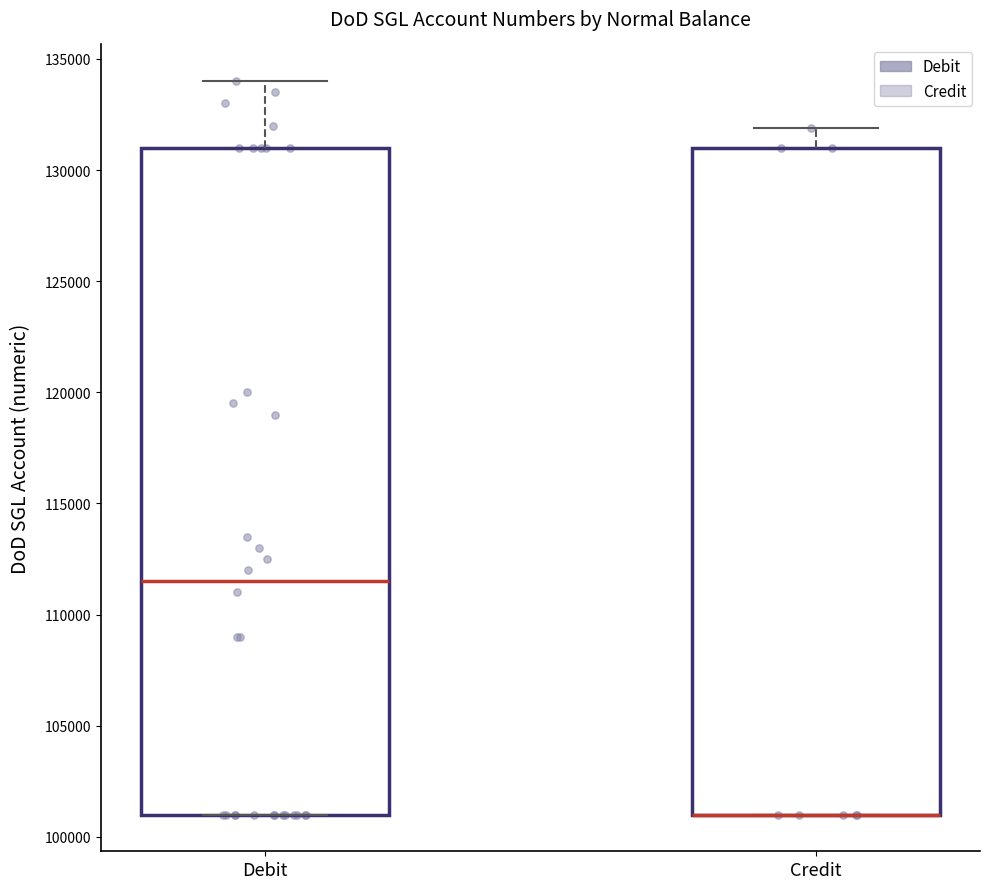

Where is the lower edge of the box for Credit on the y-axis? The values are not printed on the chart, so give them approximately, as read against the axis.

101000